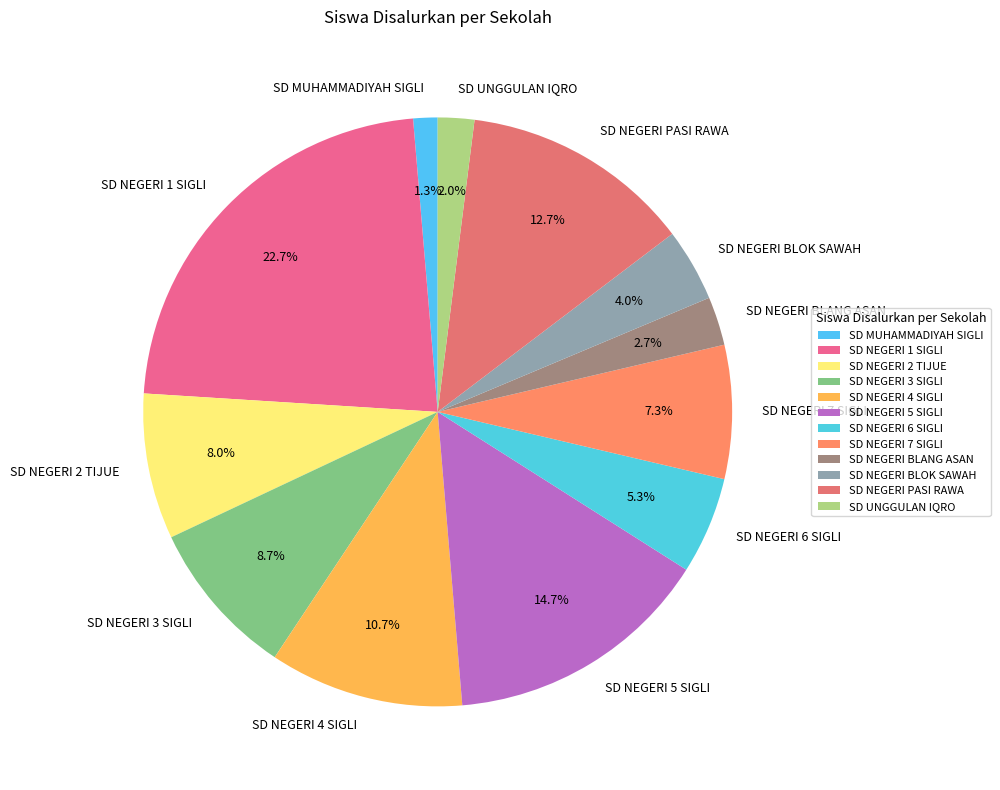

Which category has the biggest portion of the pie?

SD NEGERI 1 SIGLI